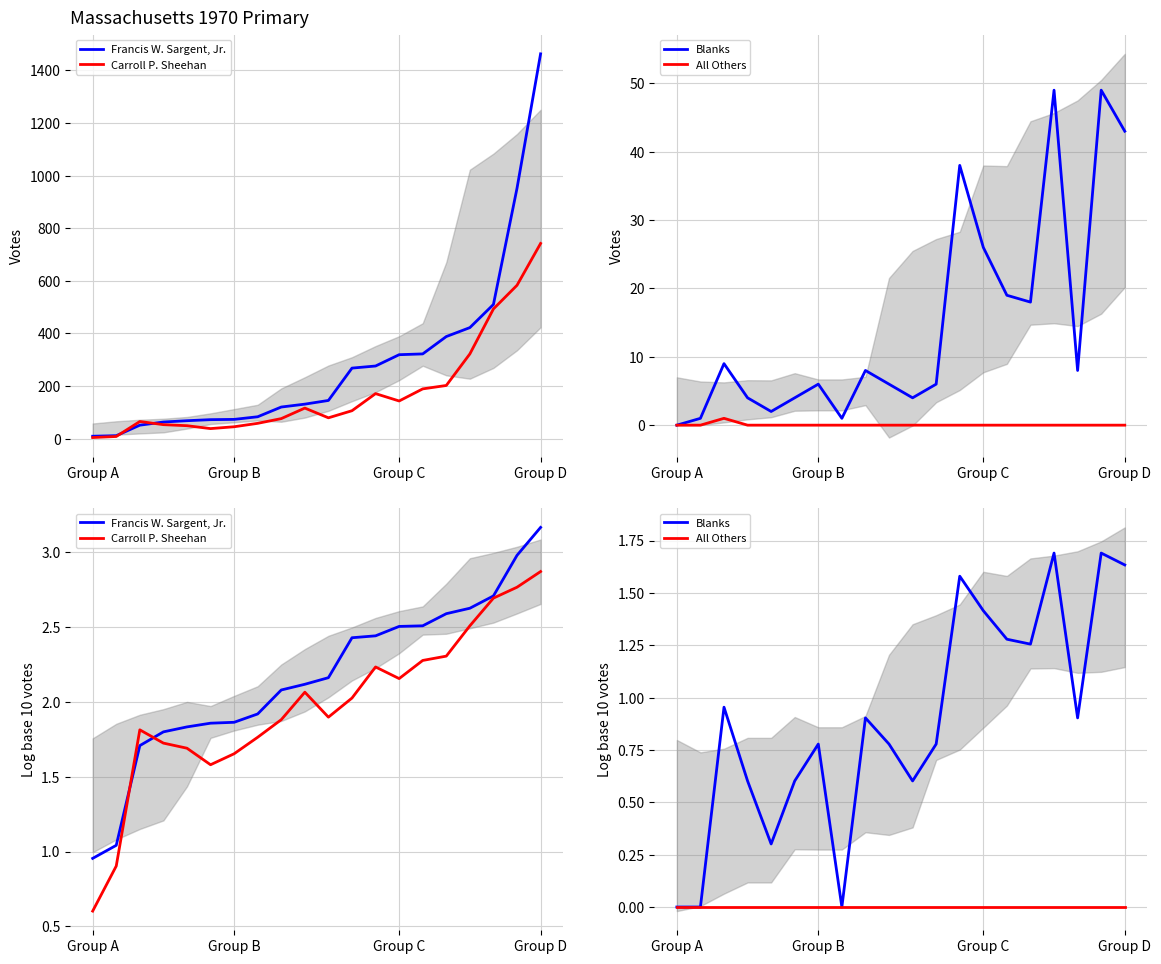

Reading left to right, list all the values displayed in this chart.

Francis W. Sargent, Jr.: 1.0	1.0	1.7	1.8	1.8	1.9	1.9	1.9	2.1	2.1	2.2	2.4	2.4	2.5	2.5	2.6	2.6	2.7	3.0	3.2
Carroll P. Sheehan: 0.6	0.9	1.8	1.7	1.7	1.6	1.7	1.8	1.9	2.1	1.9	2.0	2.2	2.2	2.3	2.3	2.5	2.7	2.8	2.9
Blanks: 0.0	0.0	1.0	0.6	0.3	0.6	0.8	0.0	0.9	0.8	0.6	0.8	1.6	1.4	1.3	1.3	1.7	0.9	1.7	1.6
All Others: 0.0	0.0	0.0	0.0	0.0	0.0	0.0	0.0	0.0	0.0	0.0	0.0	0.0	0.0	0.0	0.0	0.0	0.0	0.0	0.0